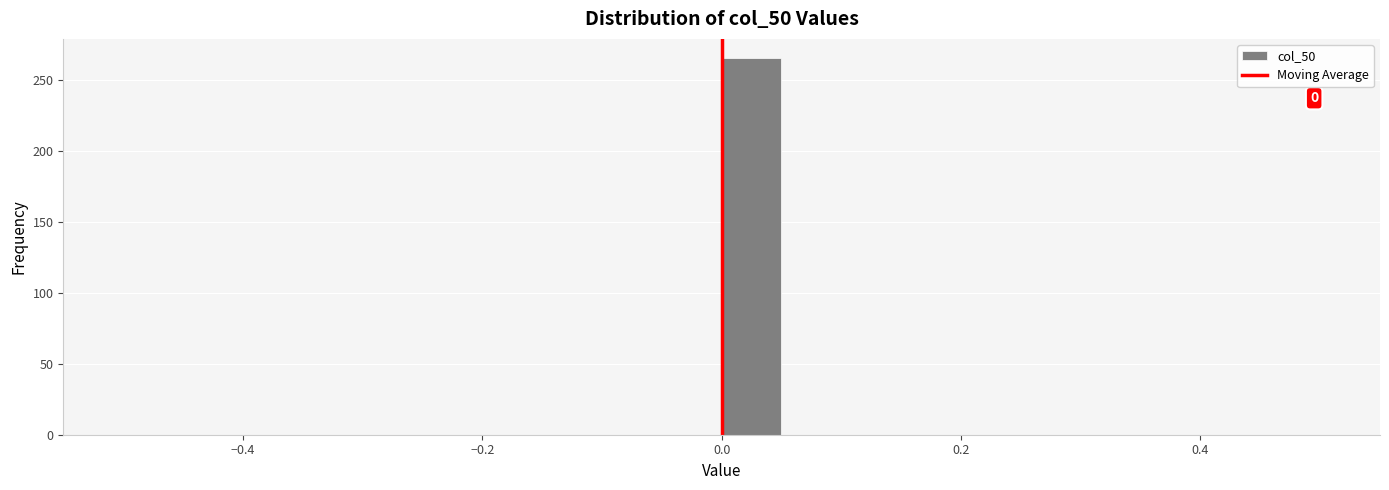

Read against the x-axis, roughly where is the centre of the tallest bar?

0.02